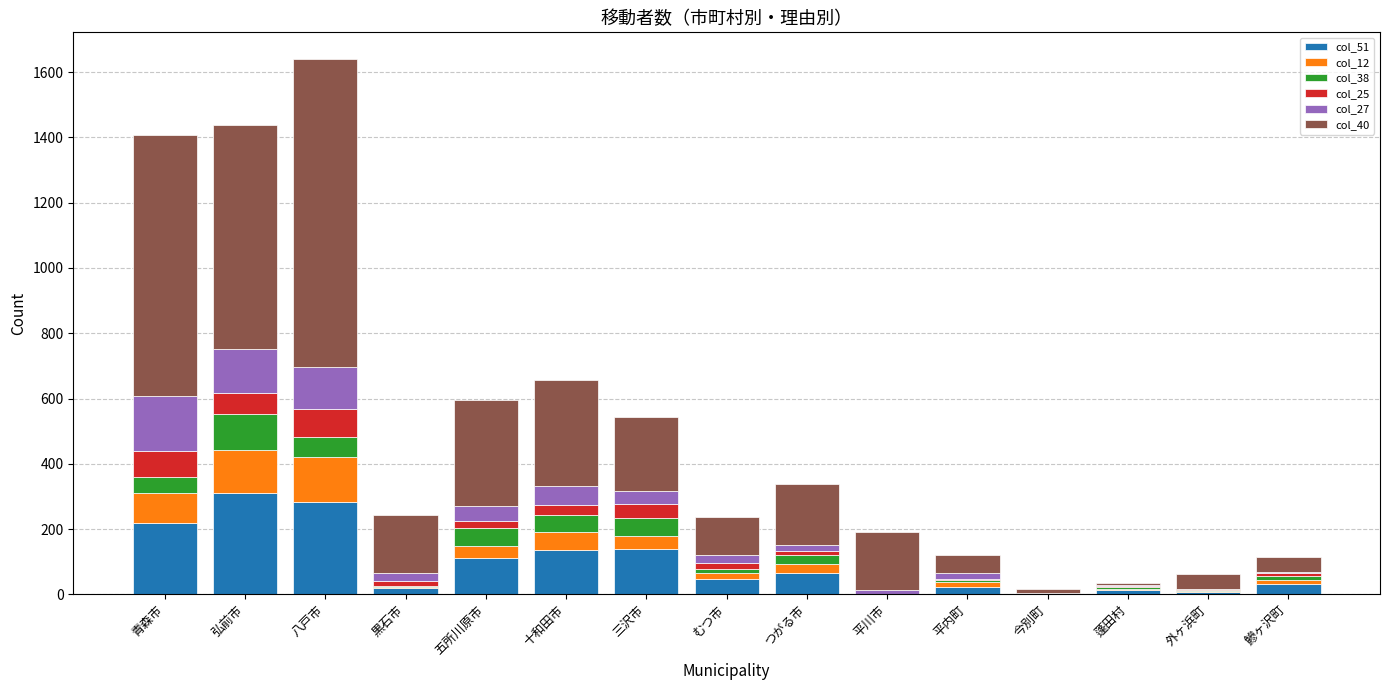

What are all the series names shown in the legend?

col_51, col_12, col_38, col_25, col_27, col_40